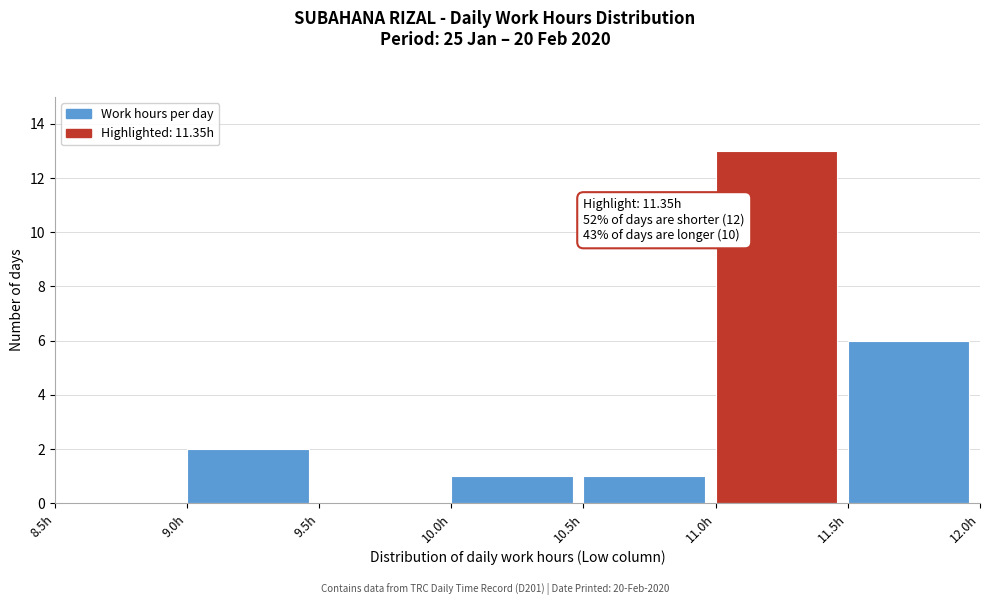

Over which range of the x-axis is the bar tallest?

11.0 to 11.5